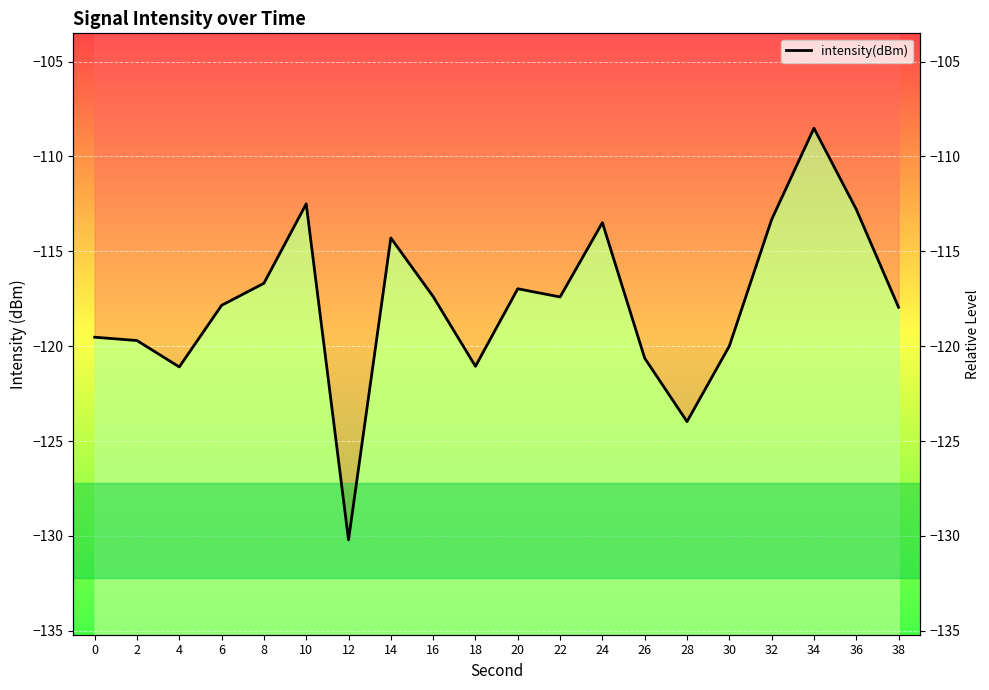

What is the change in value from 18 to 26?

+0.4